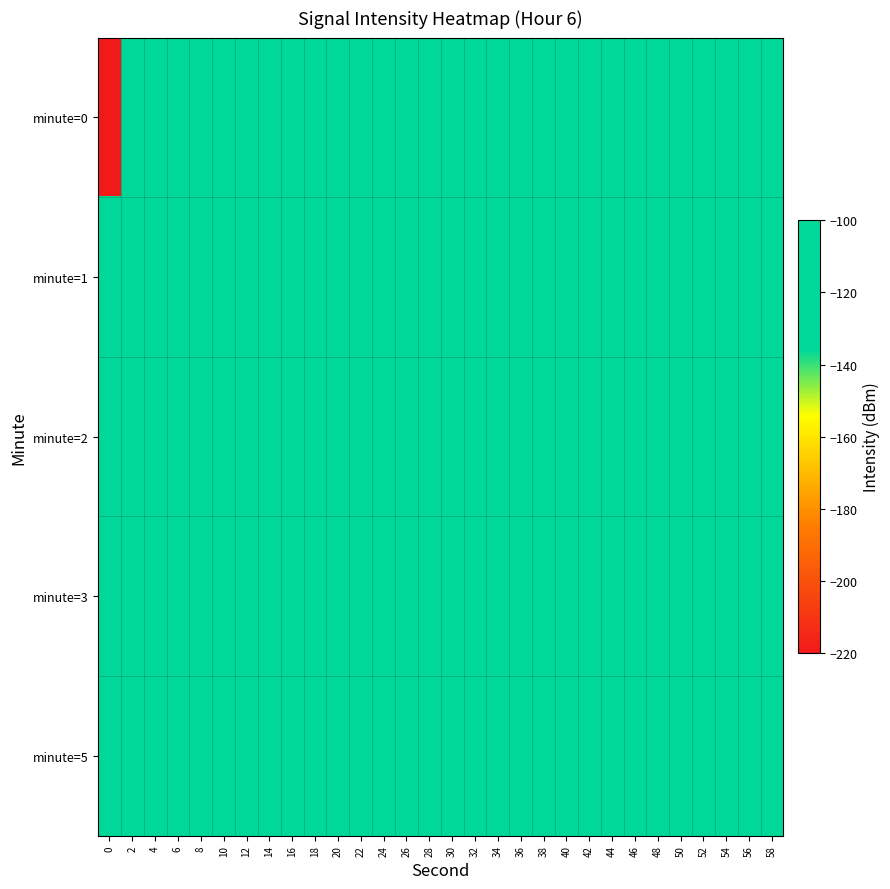

Which has a higher value, 0 or 24?

24